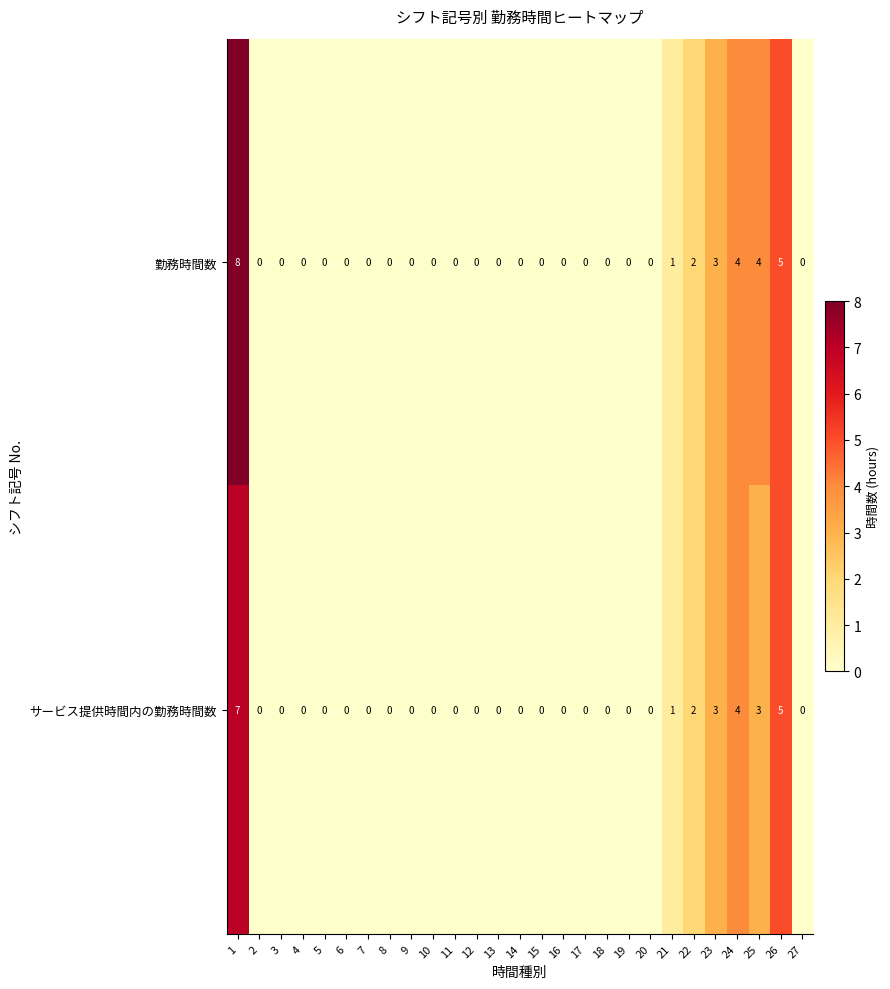

Is it true that サービス提供時間内の勤務時間数 equals -3 at 20?

False